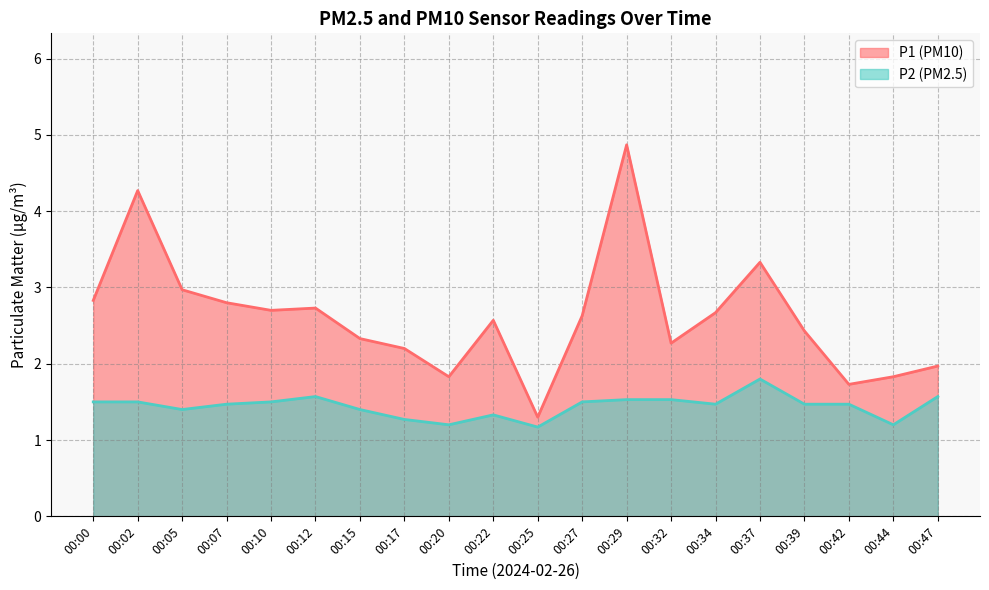

True or false: P1 and P2 cross at least once.

False